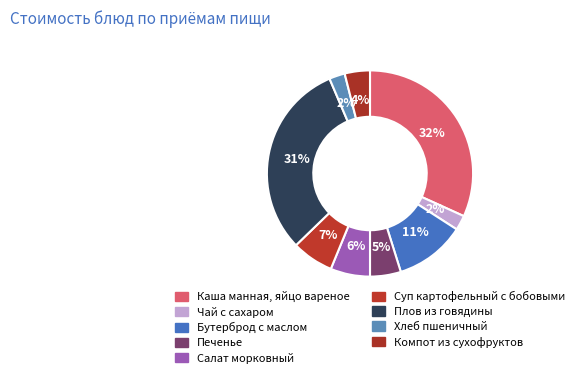

What portion of the pie excludes Чай с сахаром?

97.7%